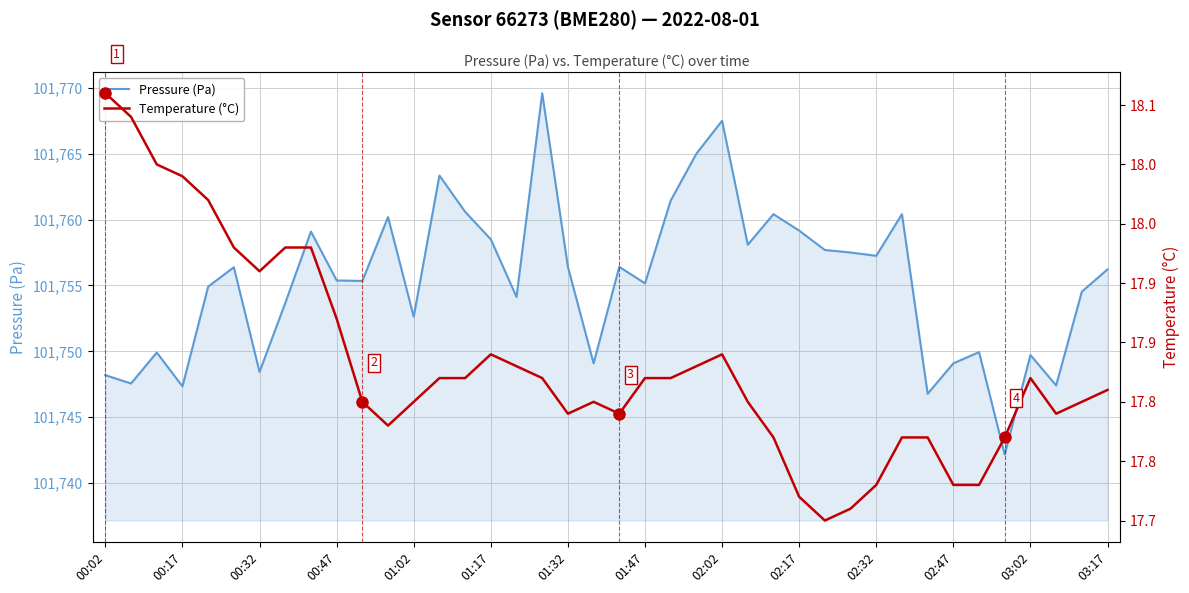

What are all the series names shown in the legend?

Pressure (Pa), Temperature (°C)